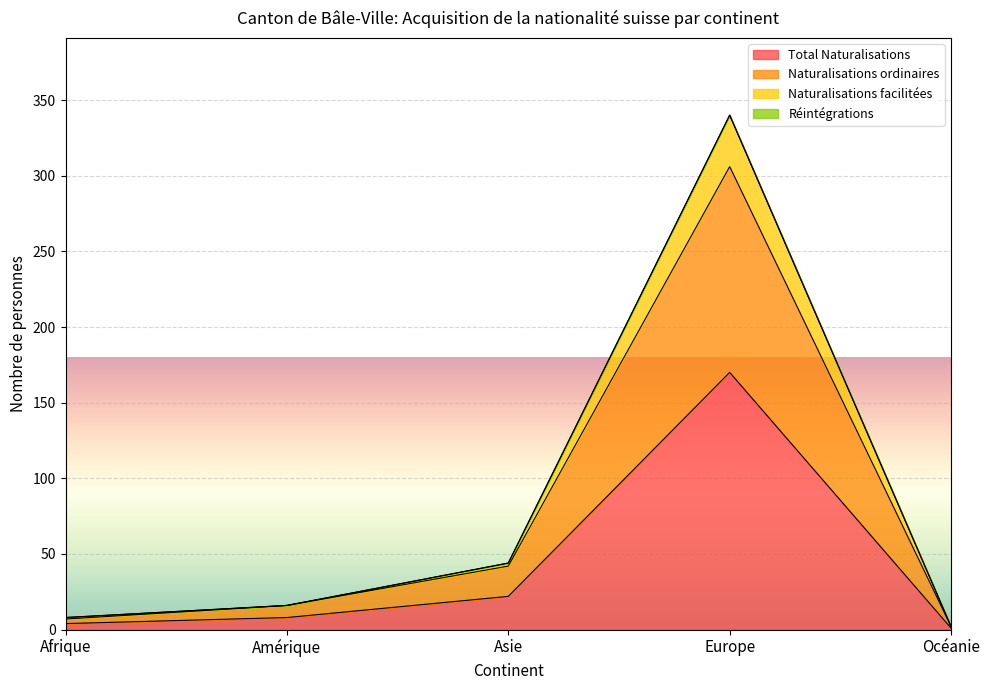

What is the minimum value for Total Naturalisations?

1